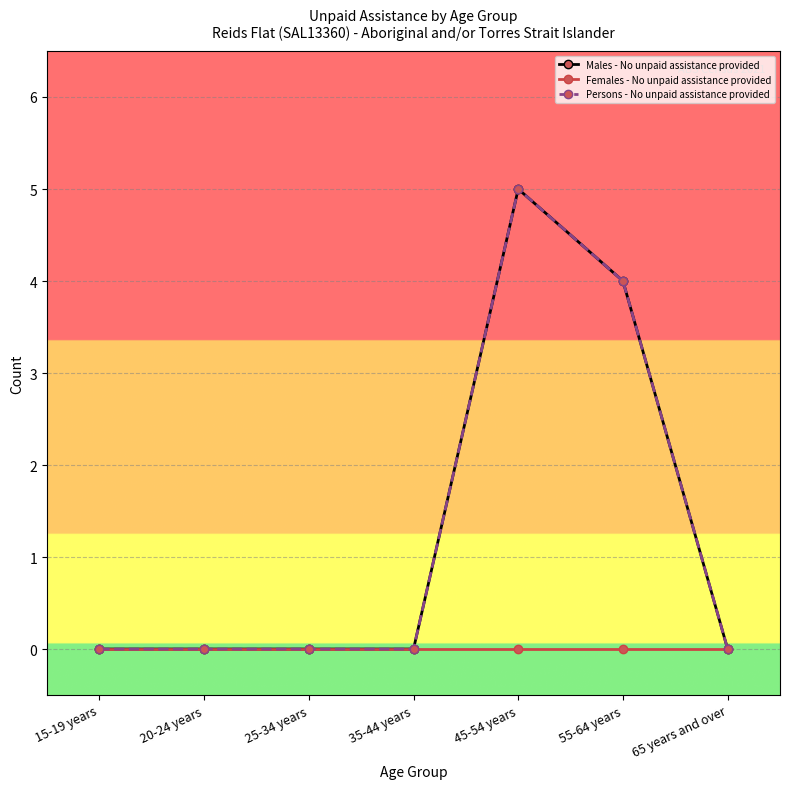

The Males - No unpaid assistance provided series shows -2 at 20-24 years. True or false?

False